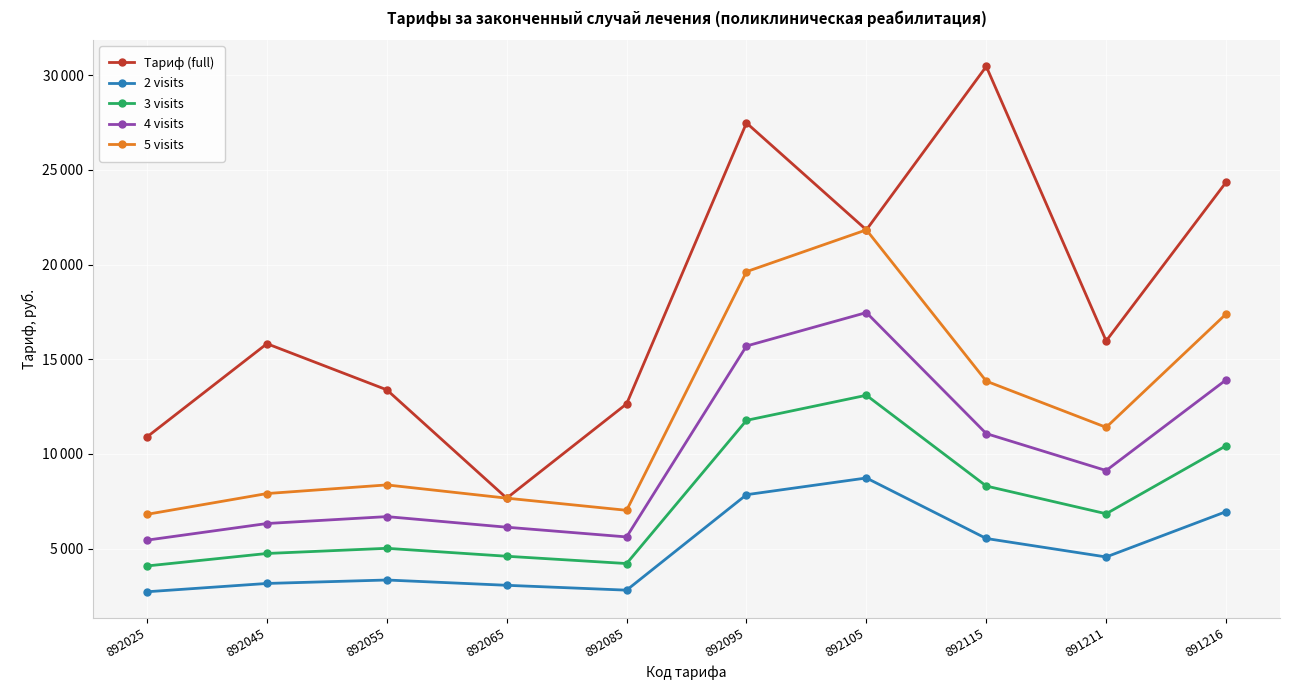

What are all the series names shown in the legend?

Tариф (full), 2 visits, 3 visits, 4 visits, 5 visits